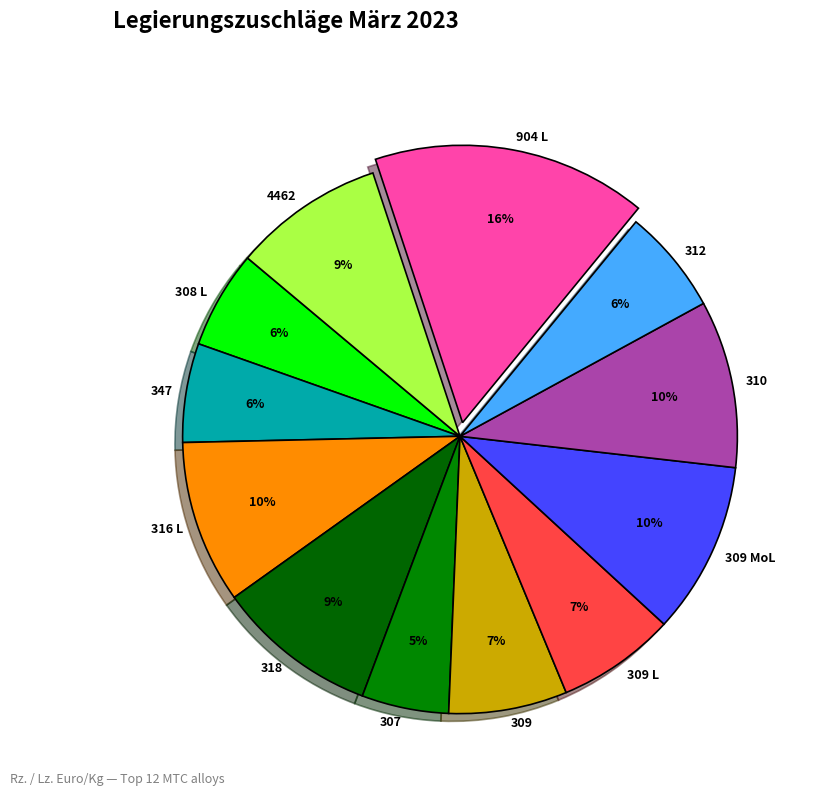

What is the smallest slice in the pie chart?

307